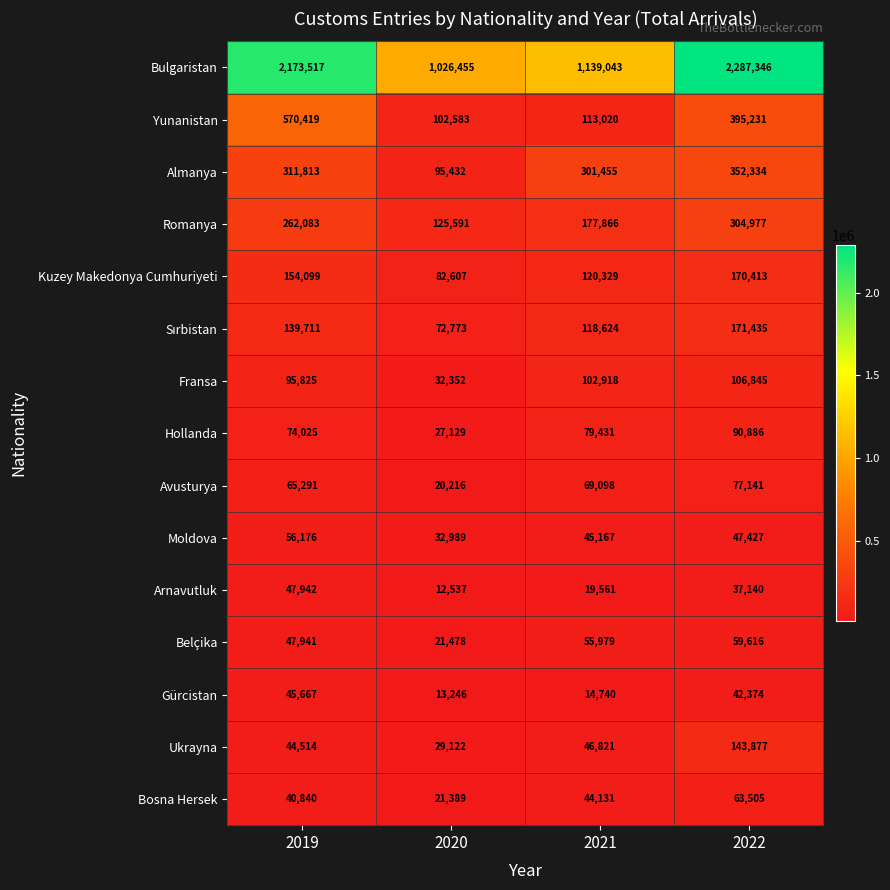

What is the greatest value displayed?

2287346